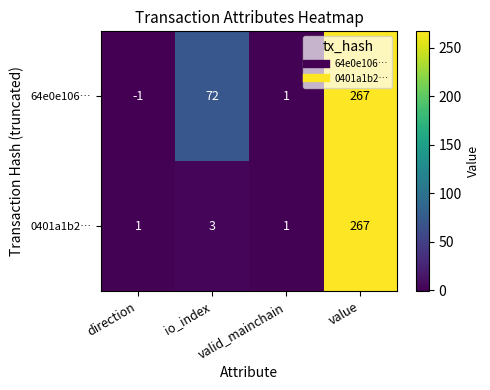

Which series has the largest total across all categories?

64e0e106…